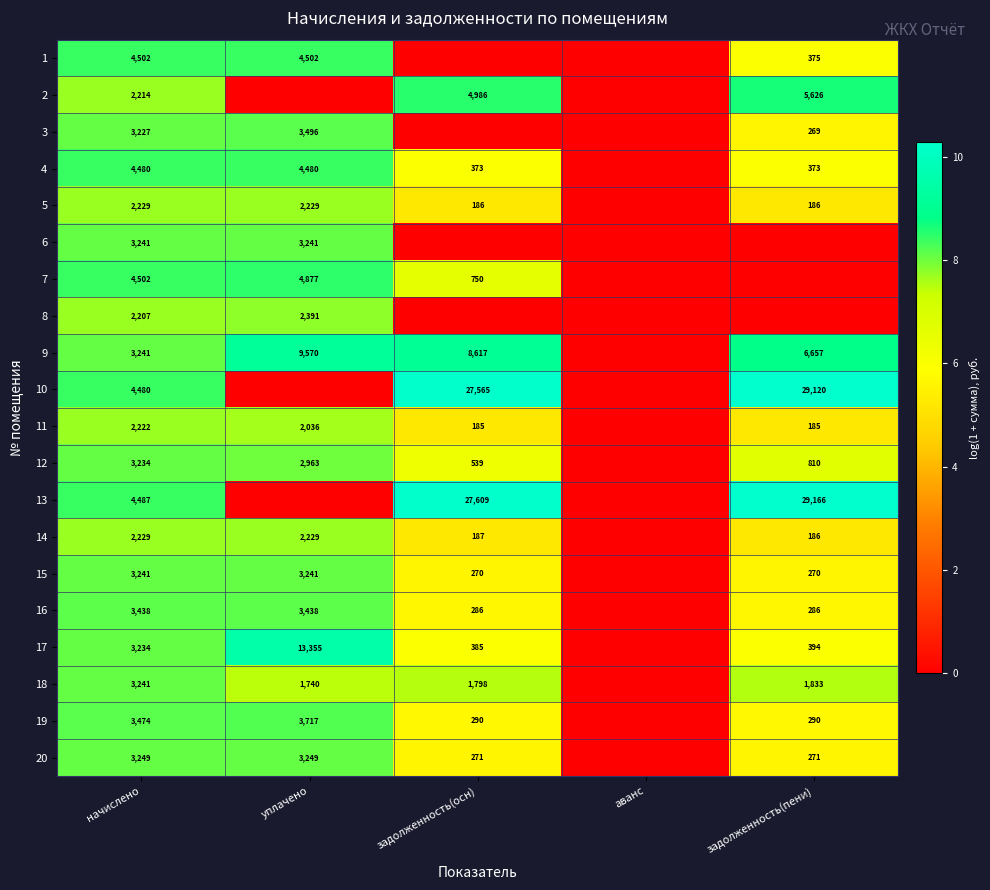

True or false: 18 has a value of 2876 at задолженность(осн).

False